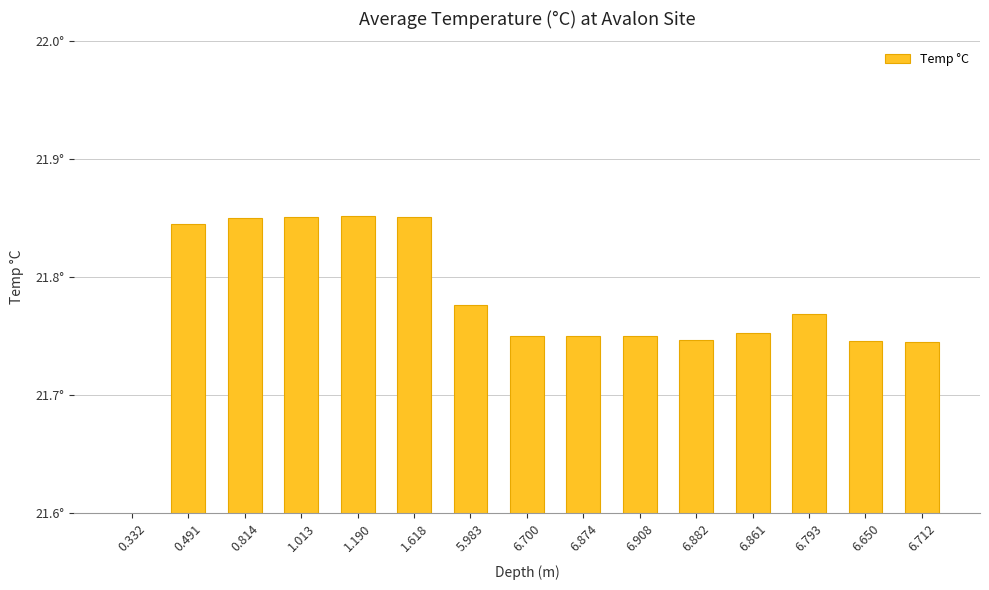

What is the difference between the second highest and minimum values?

0.3